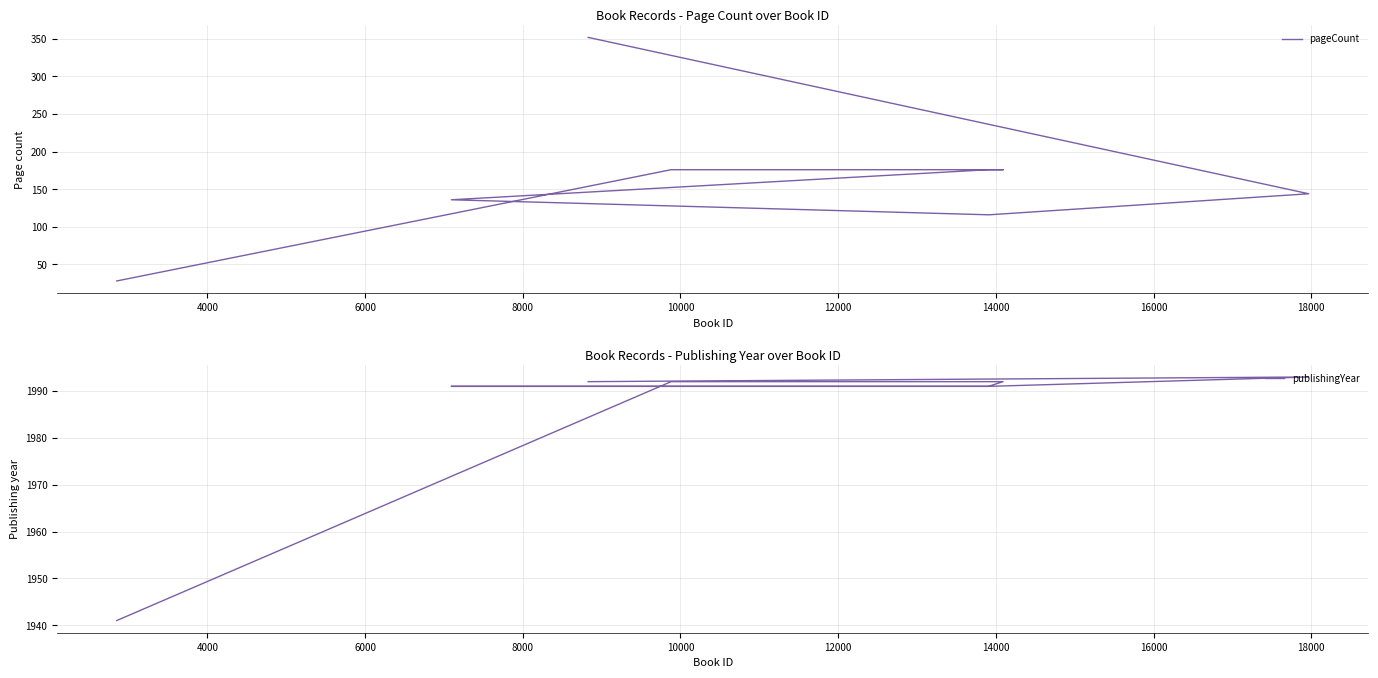

Is the value of publishingYear at 14000 greater than the value of pageCount at 10000?

Yes